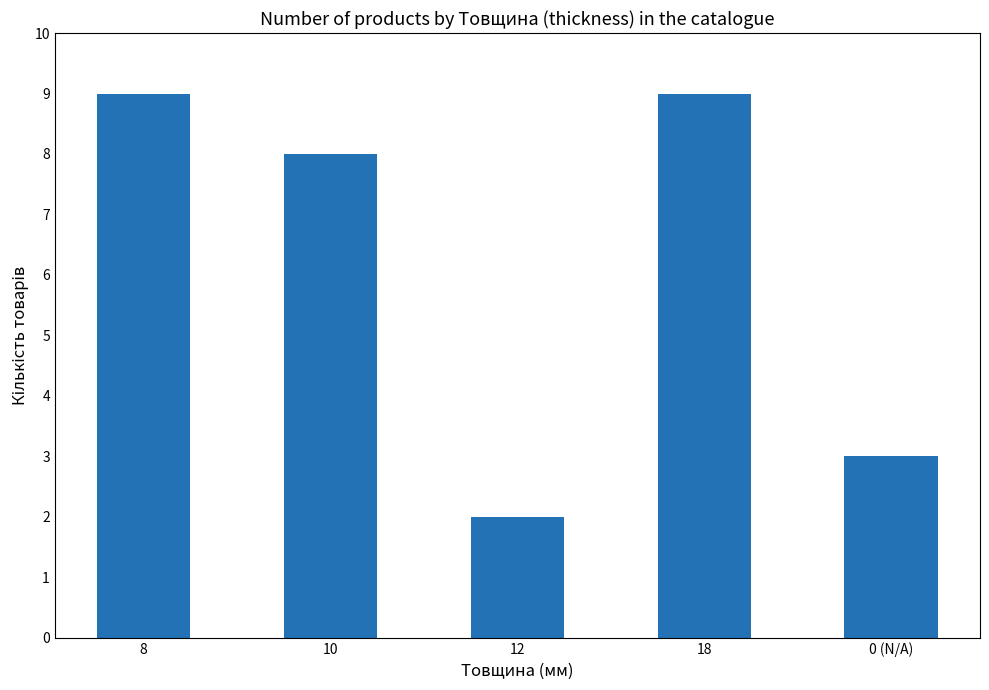

At which label is the value closest to 5?

0 (N/A)